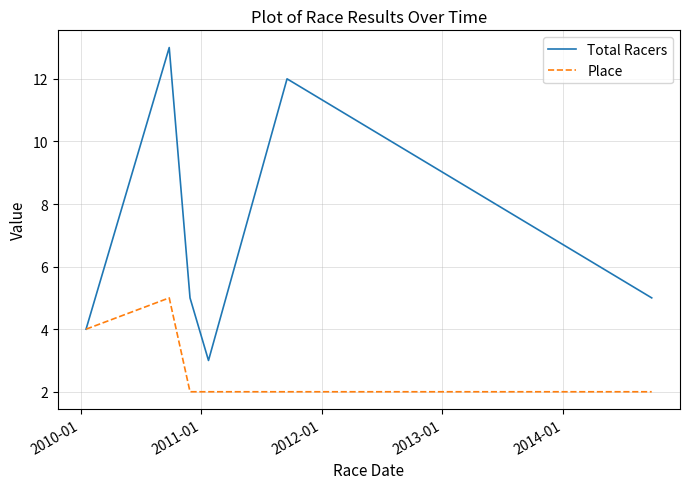

Which series has the largest total across all categories?

Total Racers